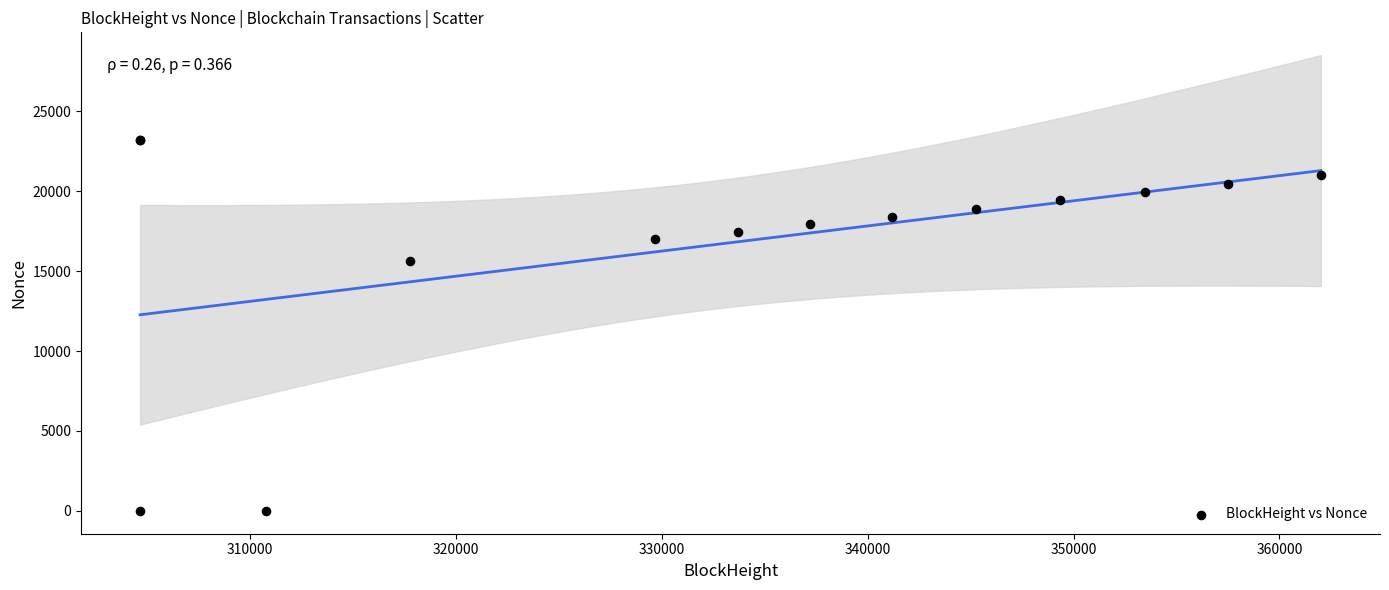

What Y value in the scatter plot is closest to 11599?

15645